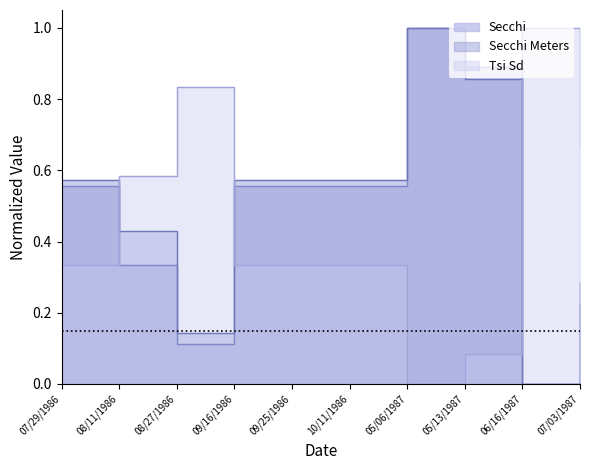

Does the chart display data point markers on the line(s)?

No